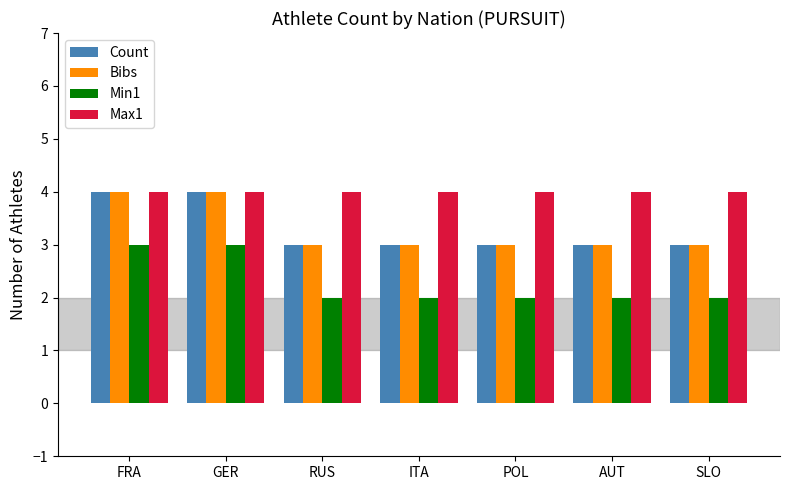

What is the sum of the Min1 values at SLO and AUT?

4